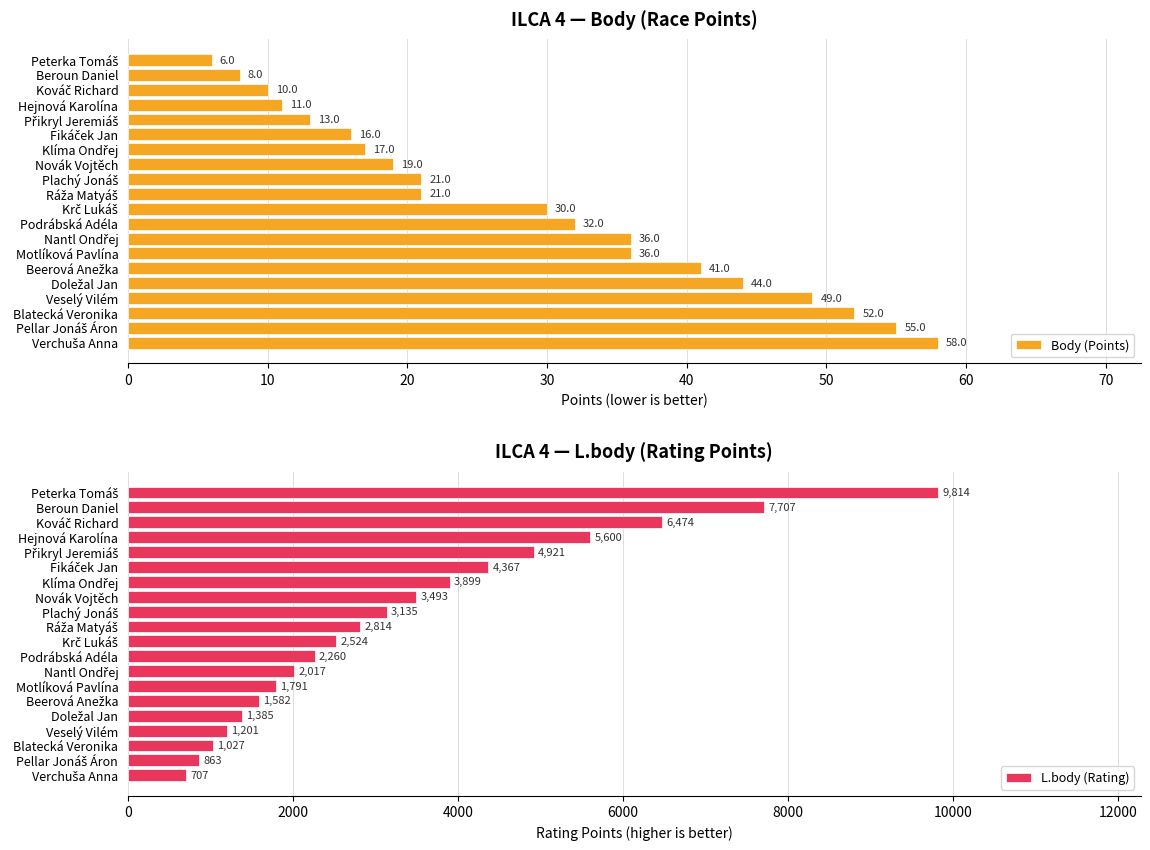

How many groups of bars are there?

20